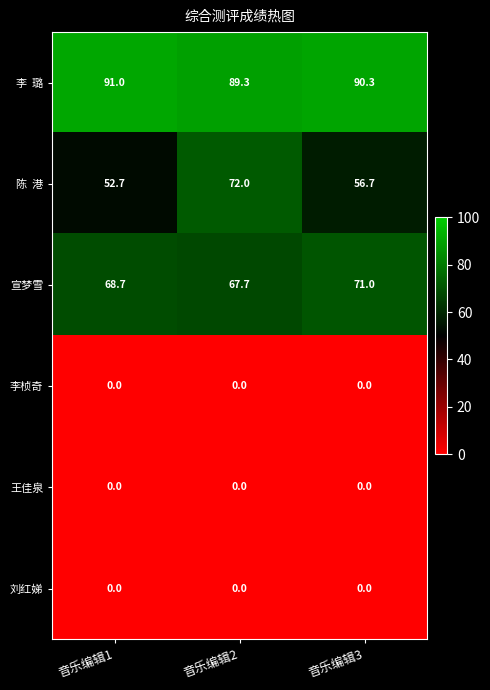

At which category is the sum across all series the highest?

音乐编辑2